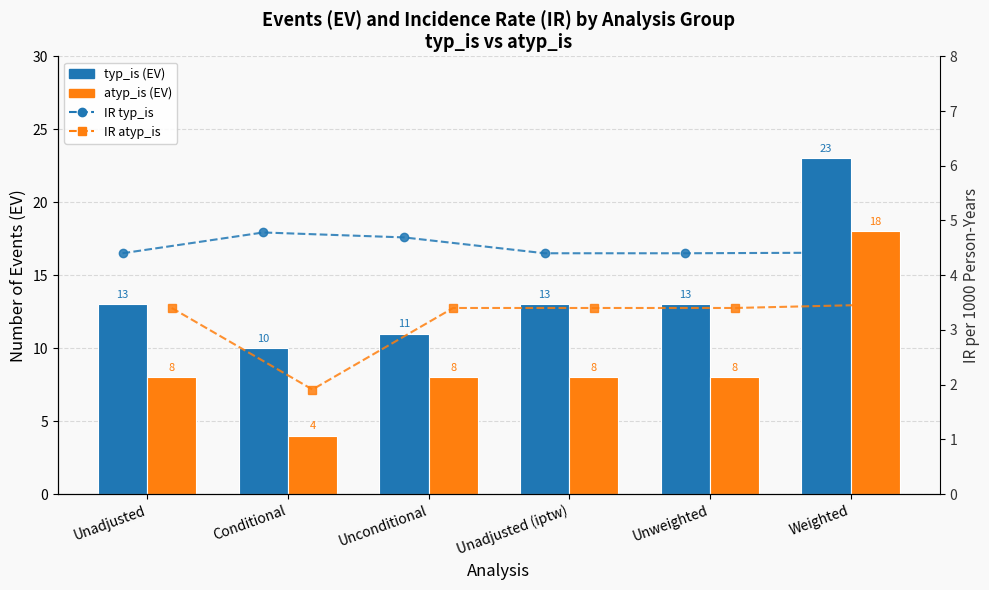

Rank the series at Unadjusted (iptw) from lowest to highest value.

IR_1000PY atyp_is, IR_1000PY typ_is, atyp_is, typ_is